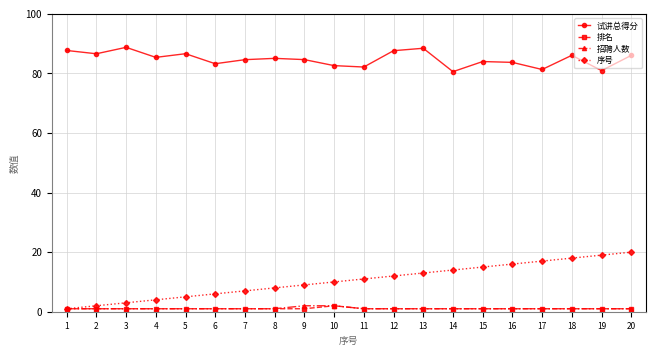

True or false: 试讲总得分 has a value of 54.2 at 6.

False